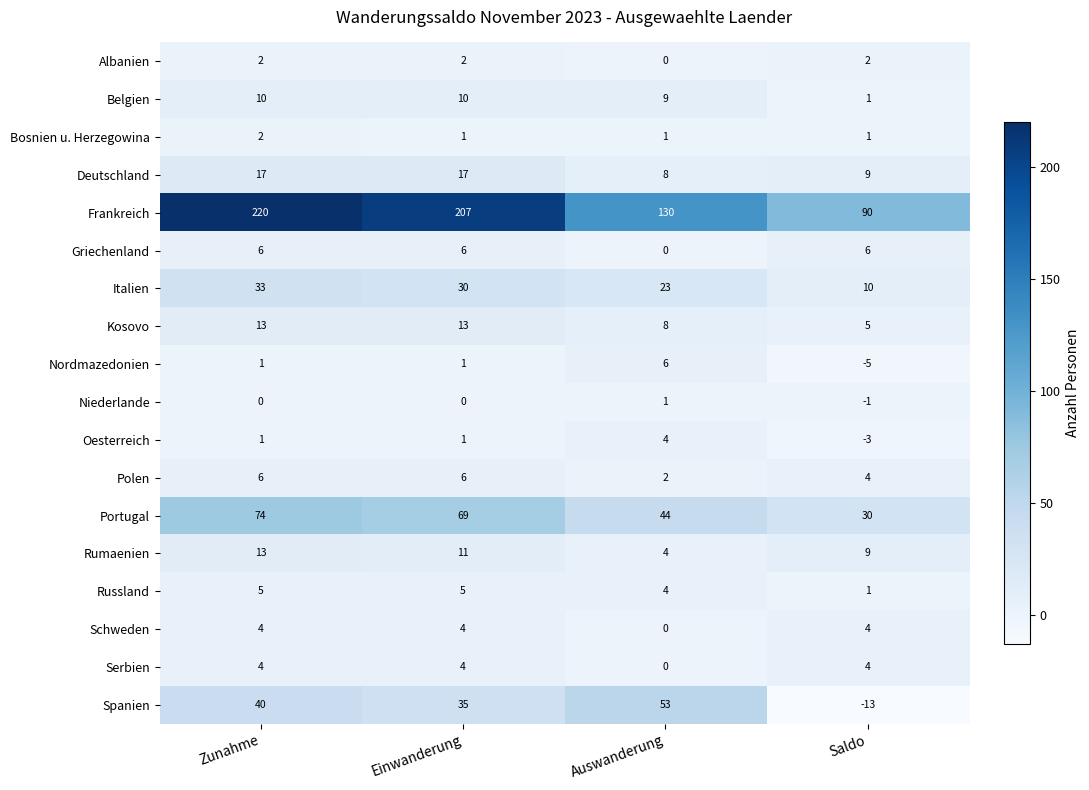

Which series has the largest range (max minus min)?

Frankreich